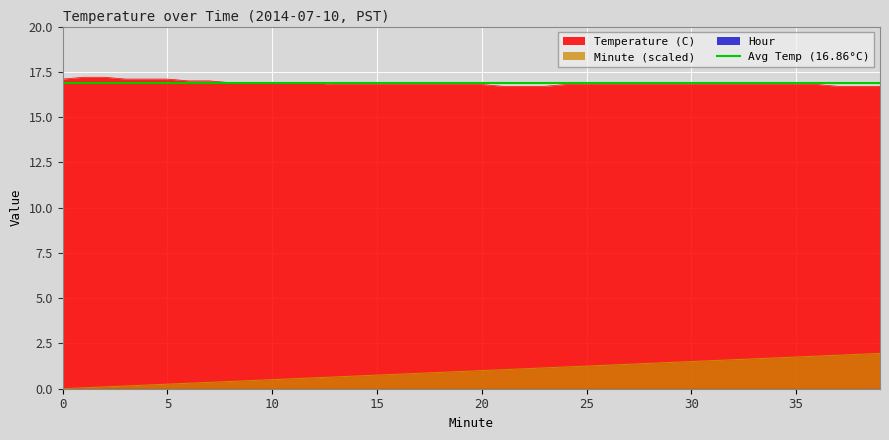

What is the value of the Minute point at the 3rd from the left?

0.1